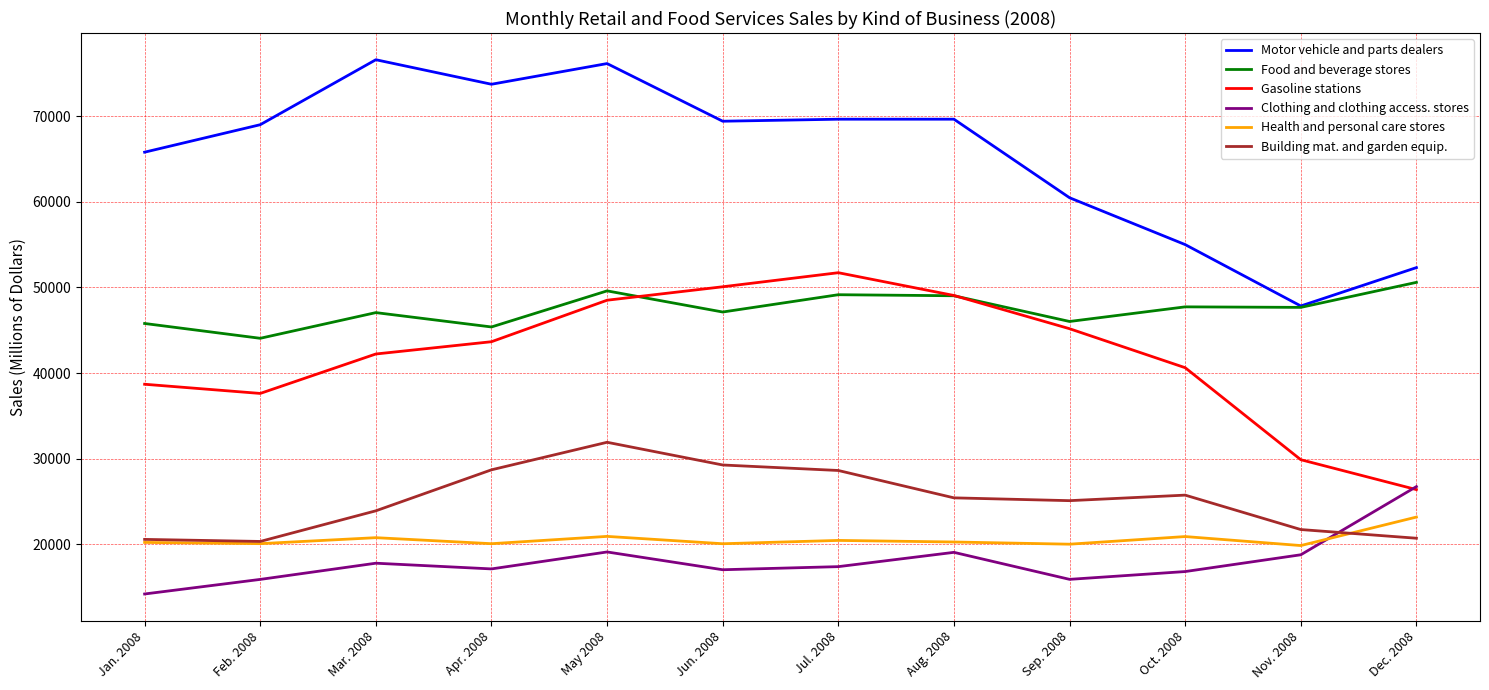

Where is the first local maximum for Motor vehicle and parts dealers?

Mar. 2008